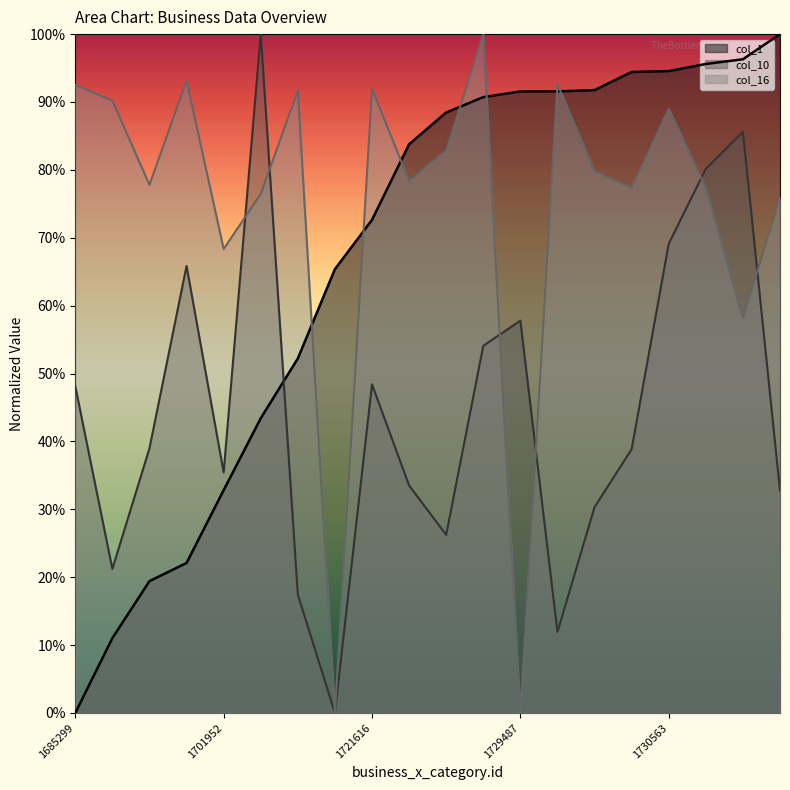

Which series has the largest total across all categories?

col_16